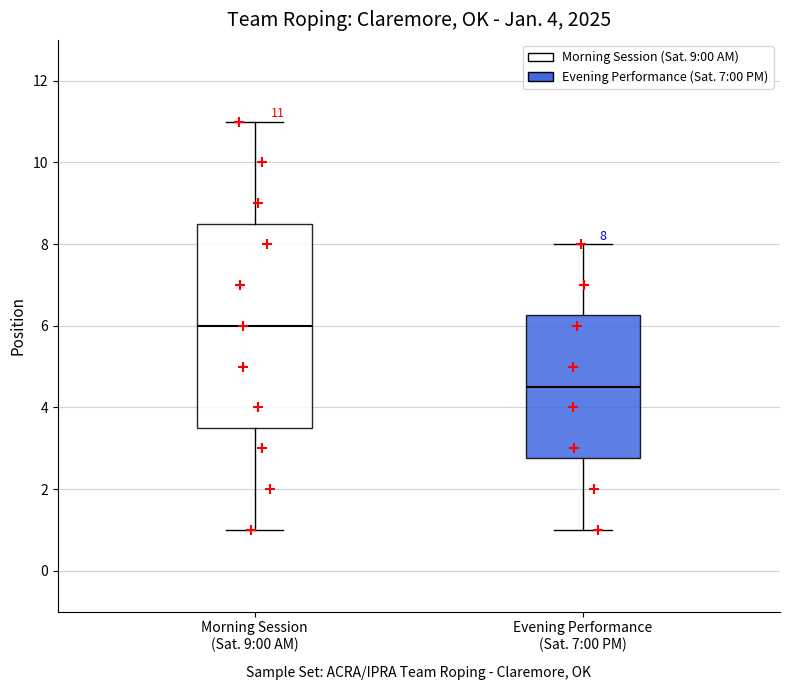

Comparing the boxes themselves (not the whiskers), which one is the tallest?

Morning Session (Sat. 9:00 AM)